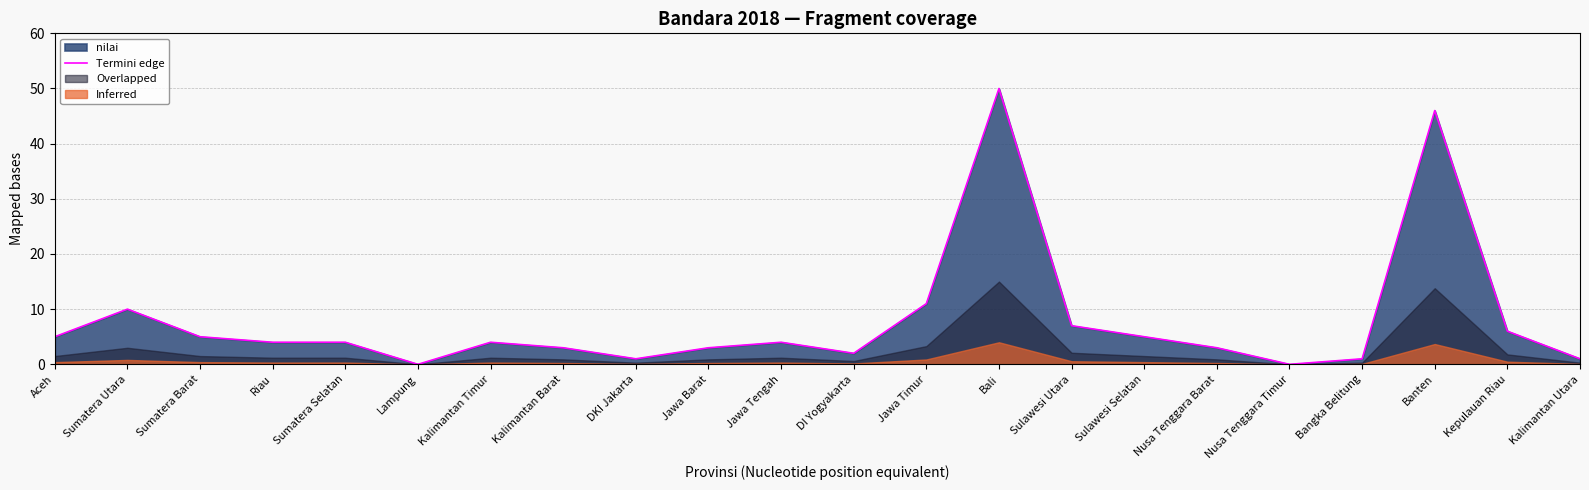

Which category has the highest value across all series?

Bali